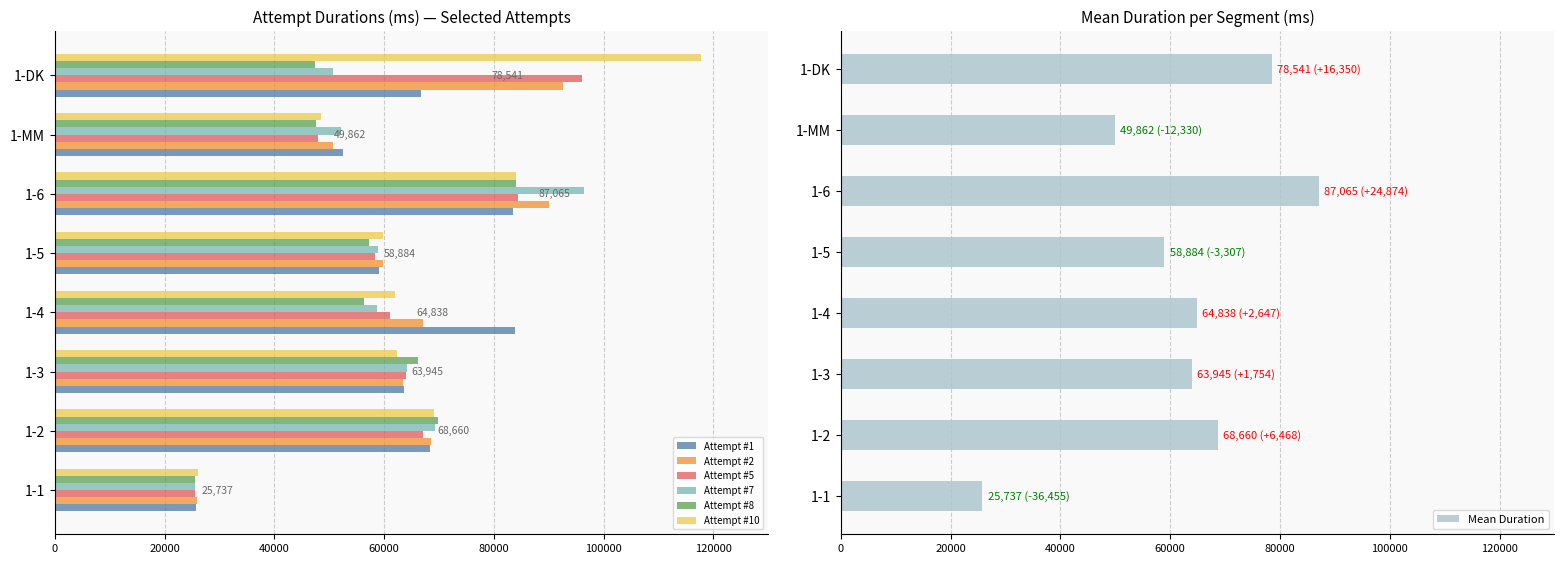

Rank the series at 1-DK from highest to lowest value.

Attempt #10, Attempt #5, Attempt #2, Attempt #1, Attempt #7, Attempt #8